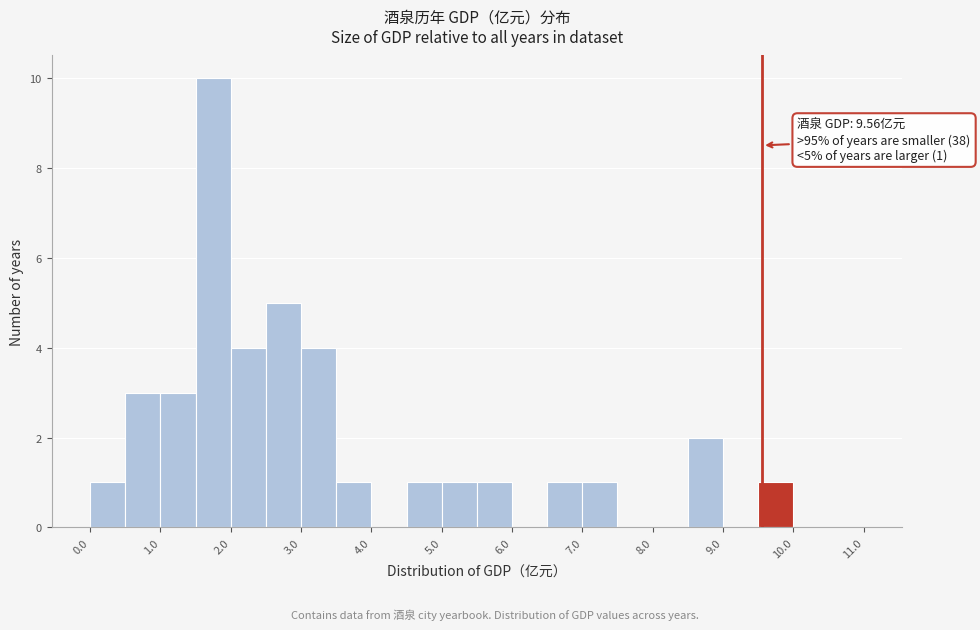

Over which range of the x-axis is the bar tallest?

1.5 to 2.0